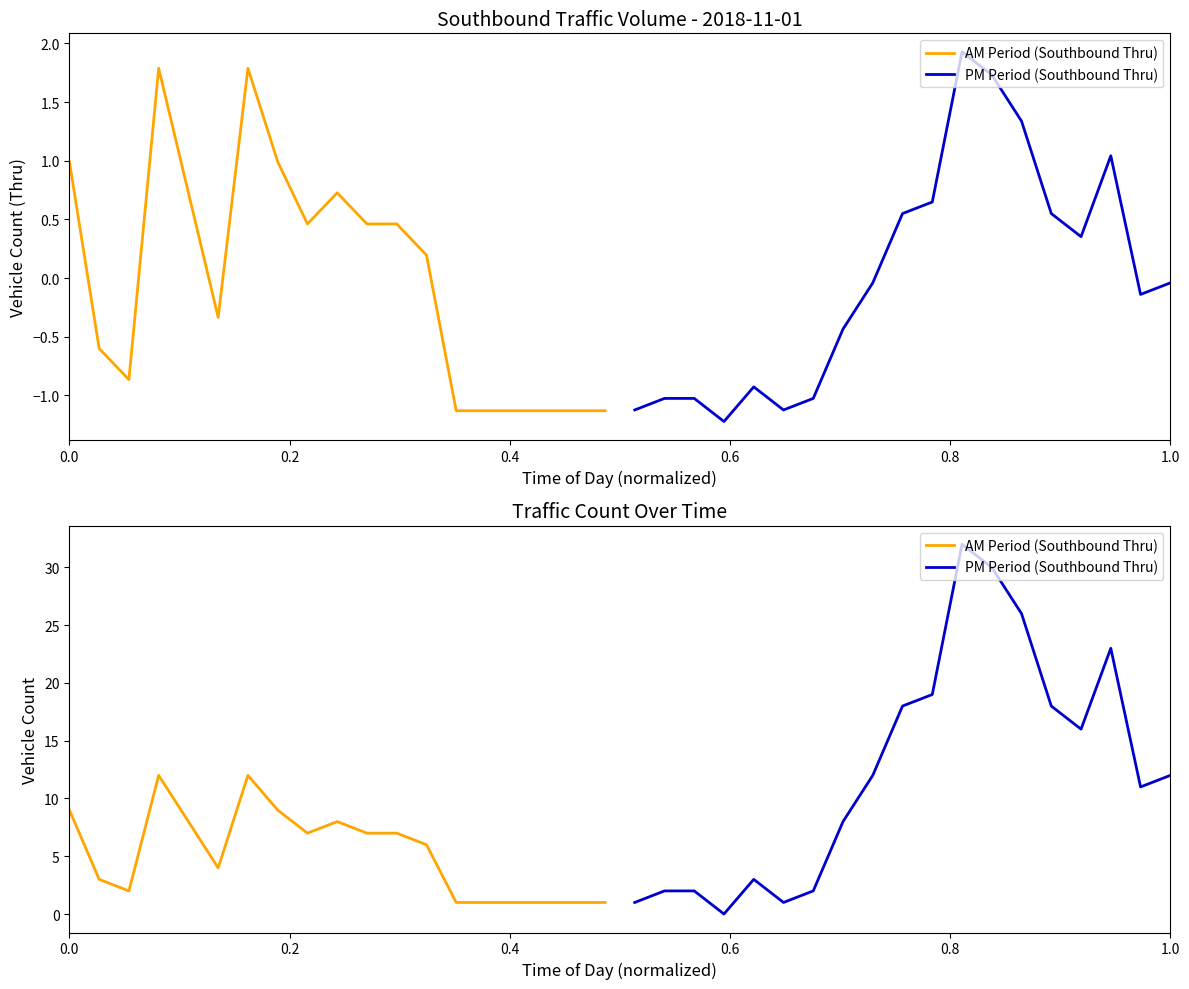

Does the chart have visible grid lines?

No